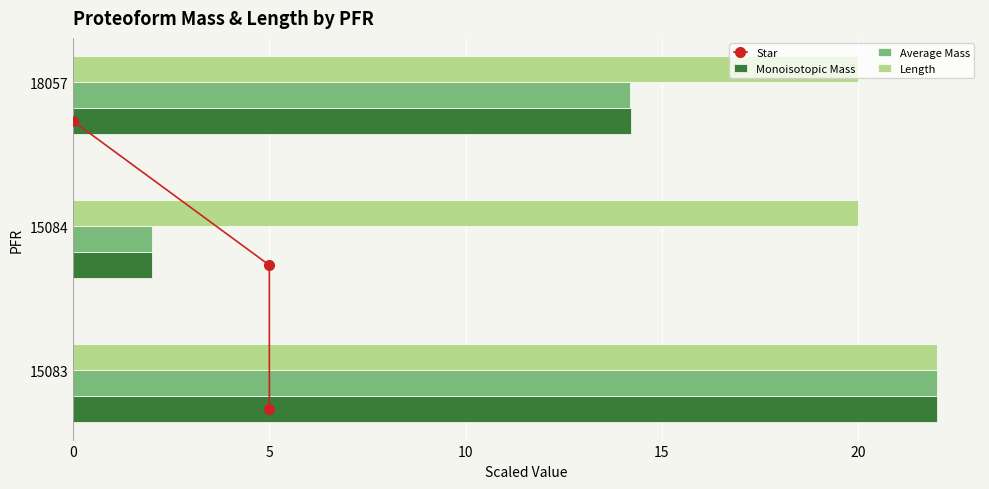

Count the Length values in the range 20 to 22.

3